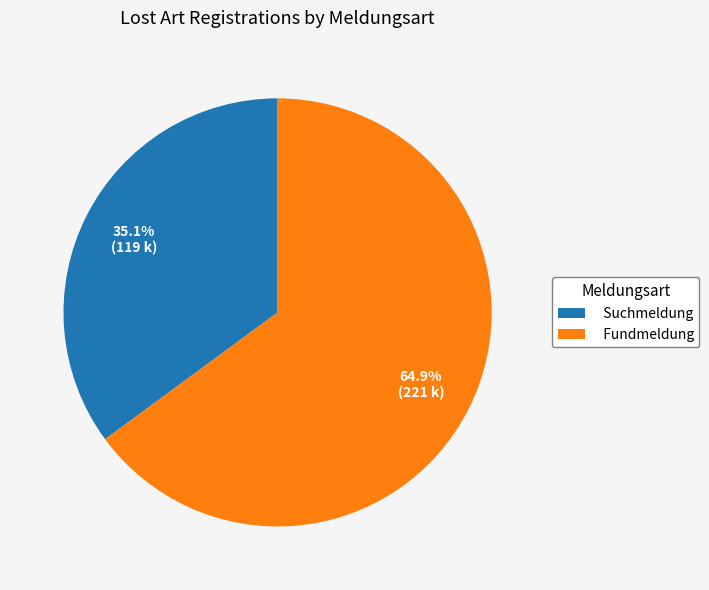

What is the smallest slice in the pie chart?

Suchmeldung